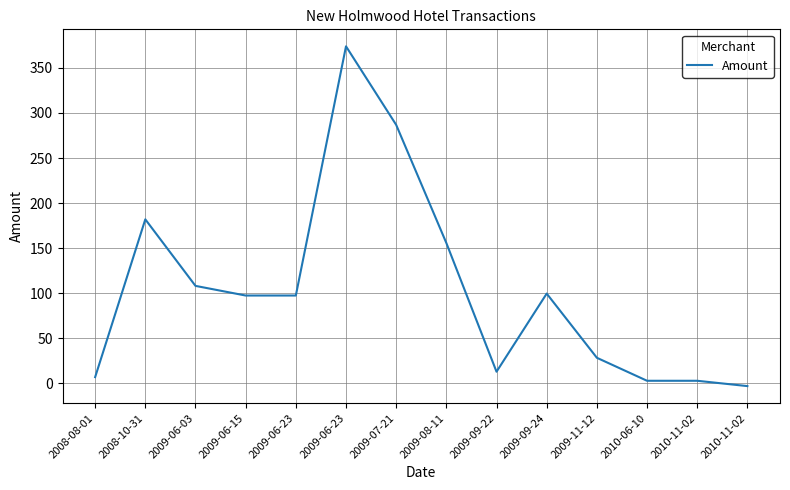

Reading left to right, extract all data points from this chart.

7.0	182.0	108.2	97.5	97.5	373.9	286.8	155.8	13.0	99.7	28.4	3.0	3.0	-3.0